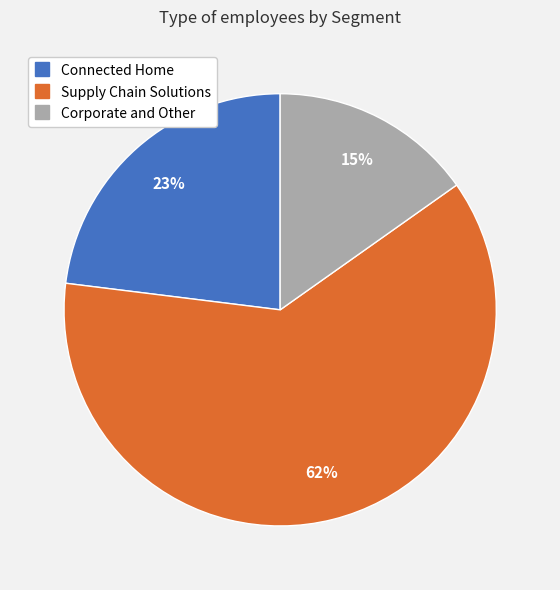

To the nearest percent, what is the average slice percentage?

33%